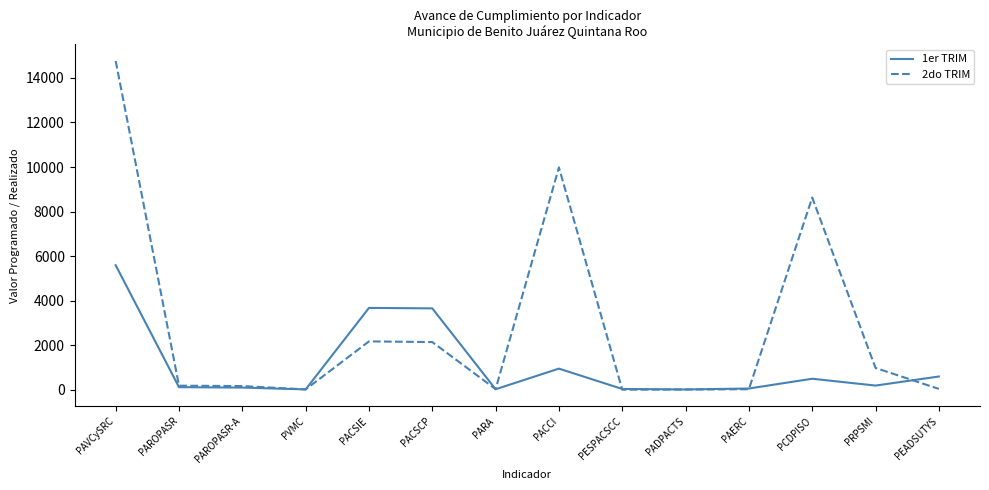

What is the difference between the highest and lowest values at PACCI?

9030